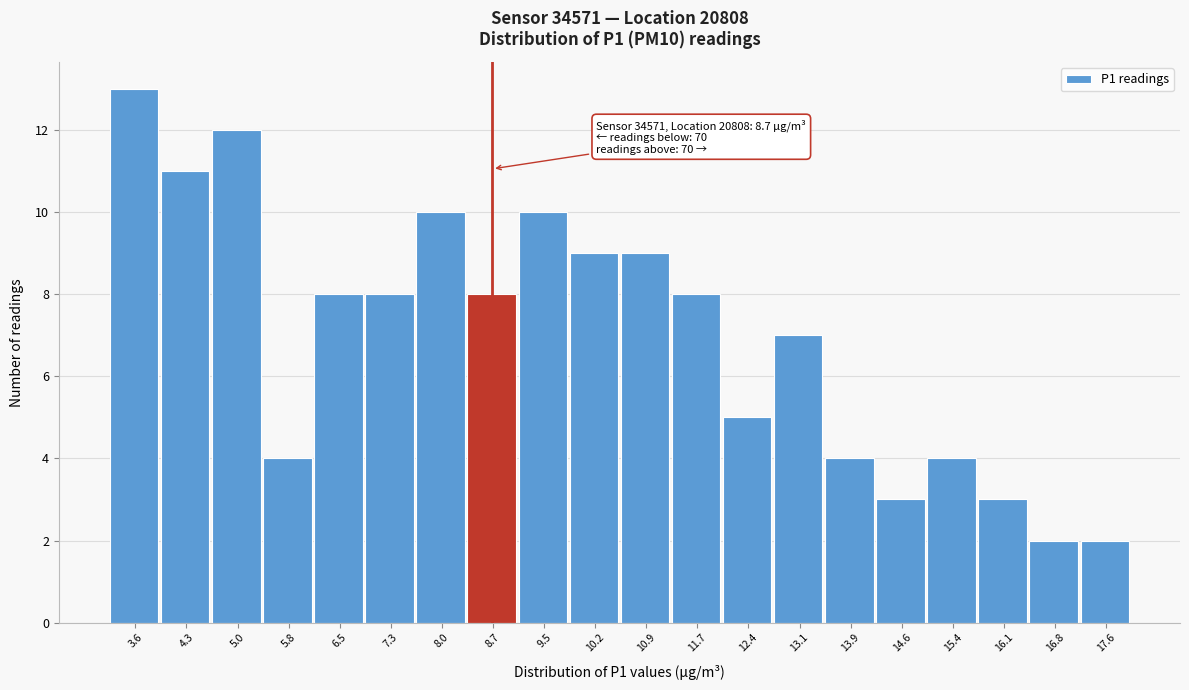

Over which range of the x-axis is the bar tallest?

3.2 to 3.9